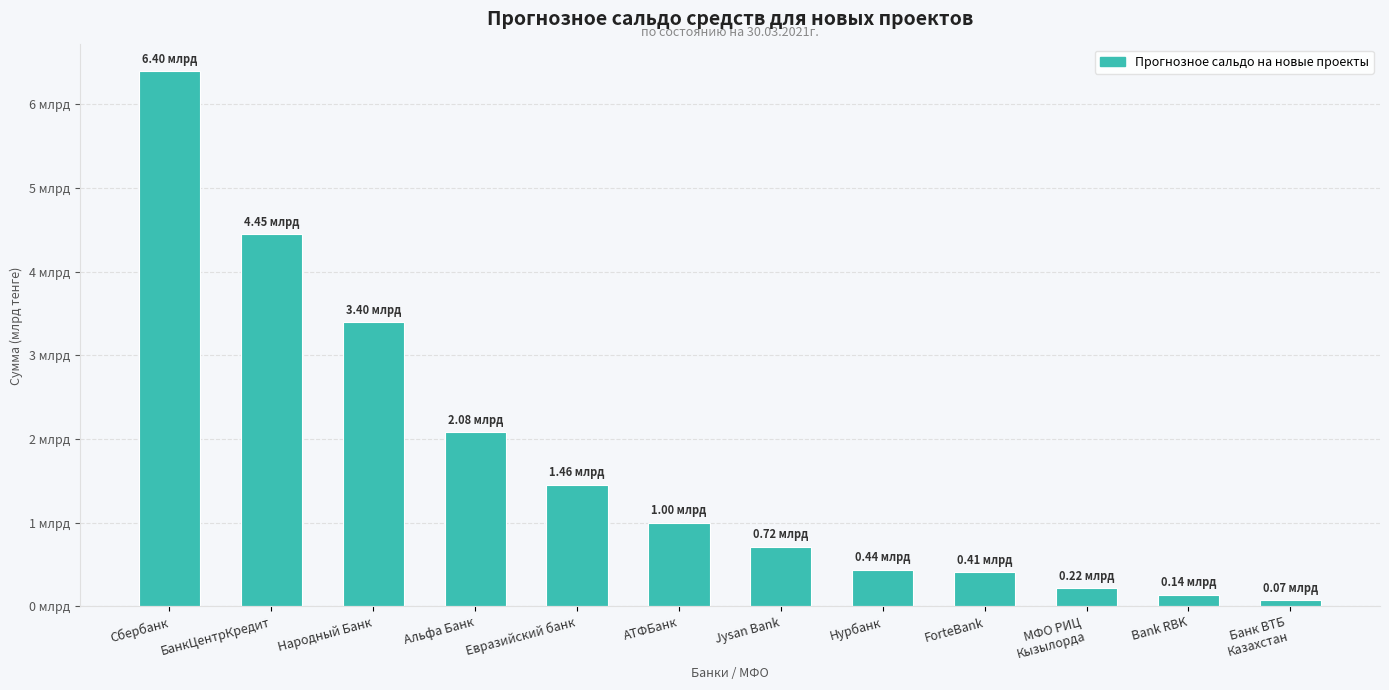

The chart shows a value of 1472616866.9 at БанкЦентрКредит. True or false?

False